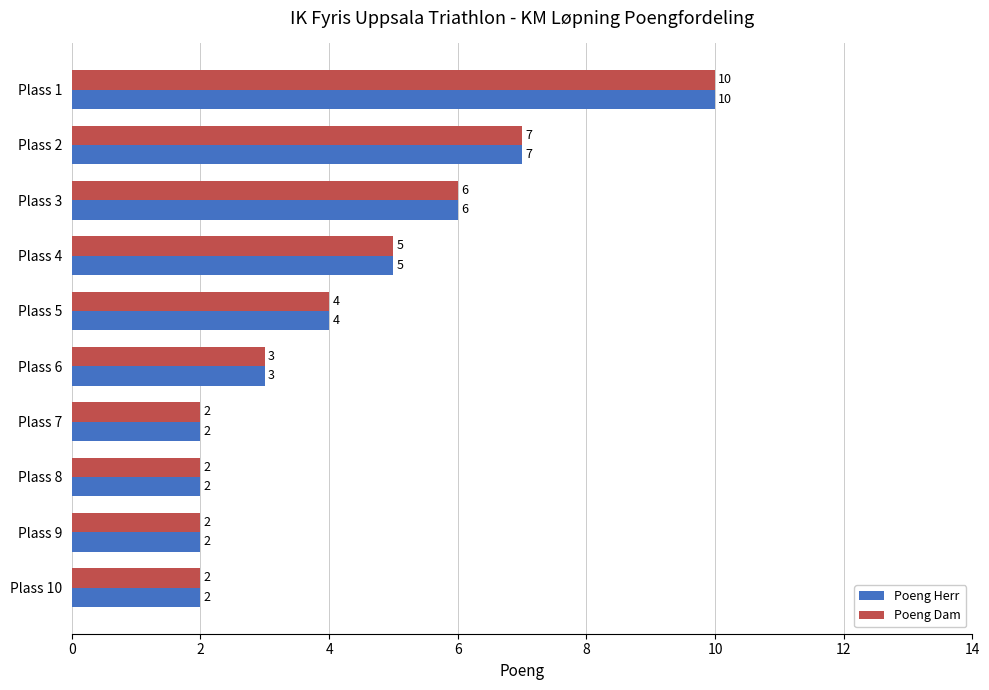

What is the difference between the second highest and second lowest values in the Poeng Dam series?

5